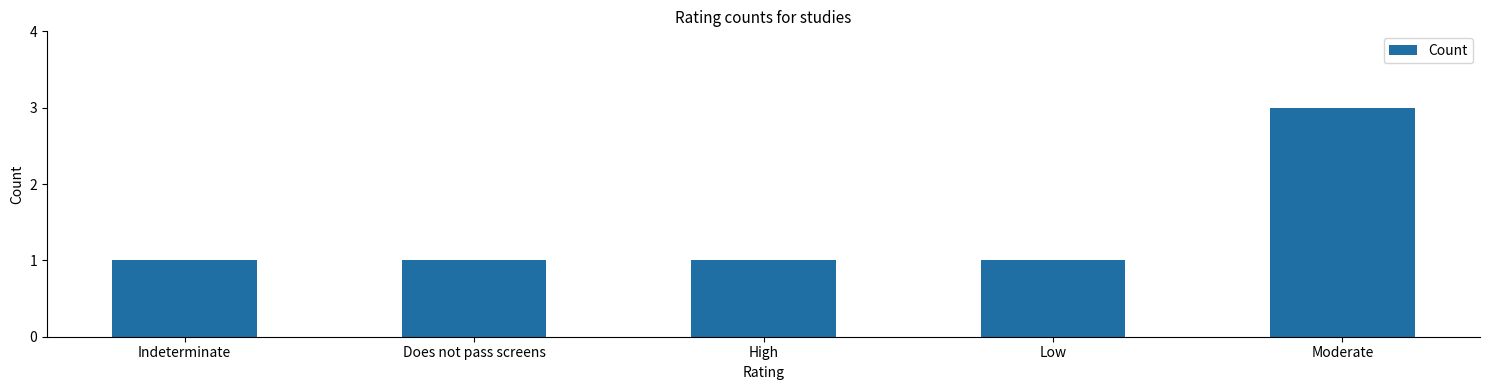

What is the ratio of the value at High to the value at Low?

1.0